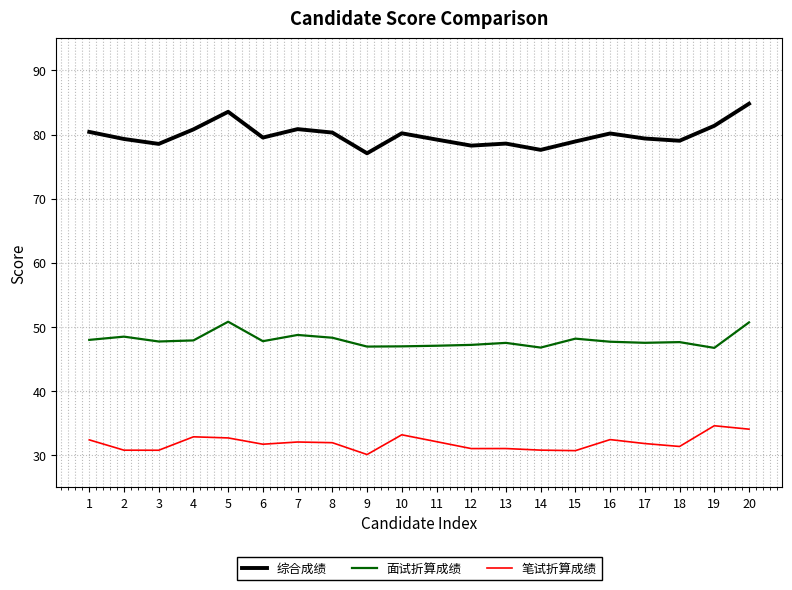

True or false: 综合成绩 and 笔试折算成绩 cross at least once.

False